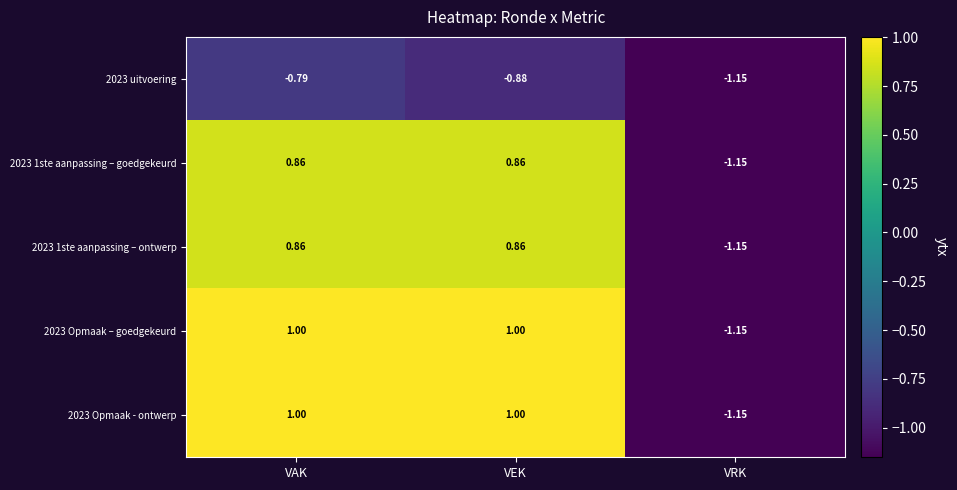

Which category has the lowest value in the 2023 1ste aanpassing – ontwerp series?

VRK